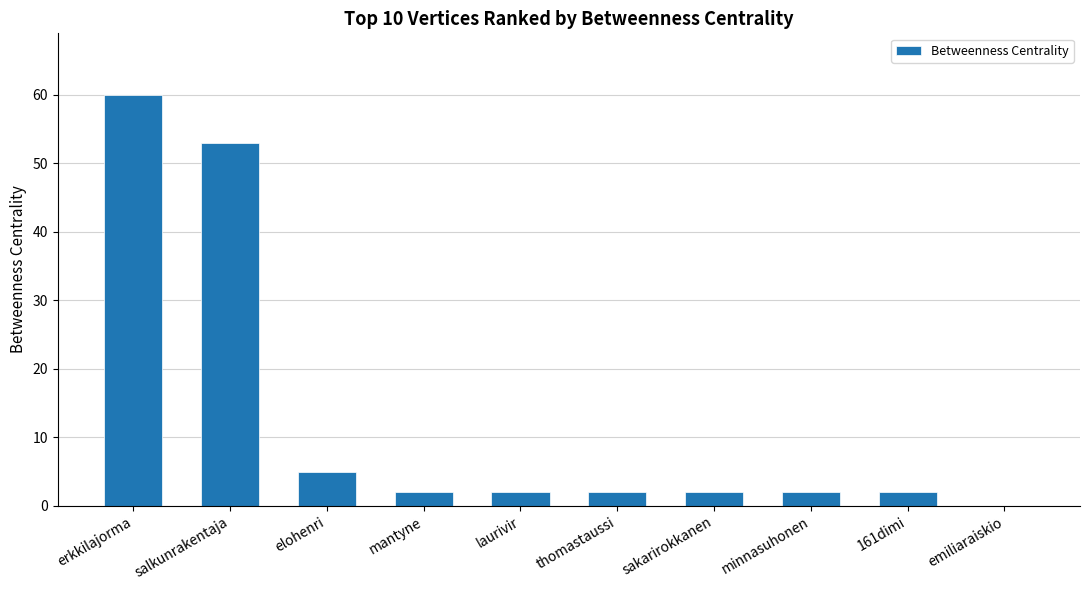

What is the sum of all values?

130